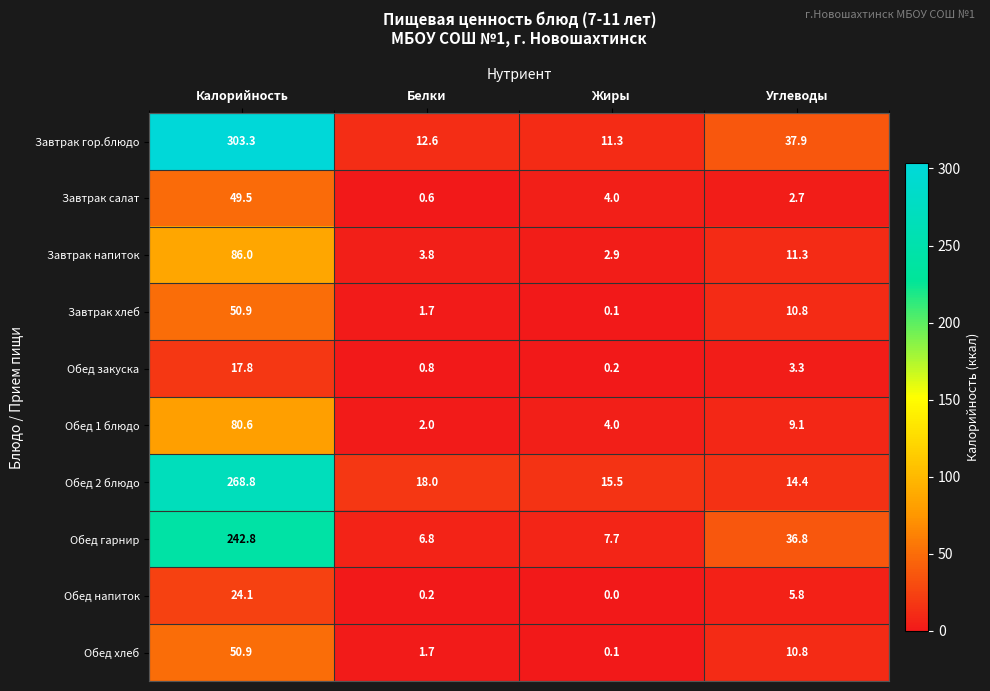

Is it true that Обед закуска equals 1.3 at Углеводы?

False